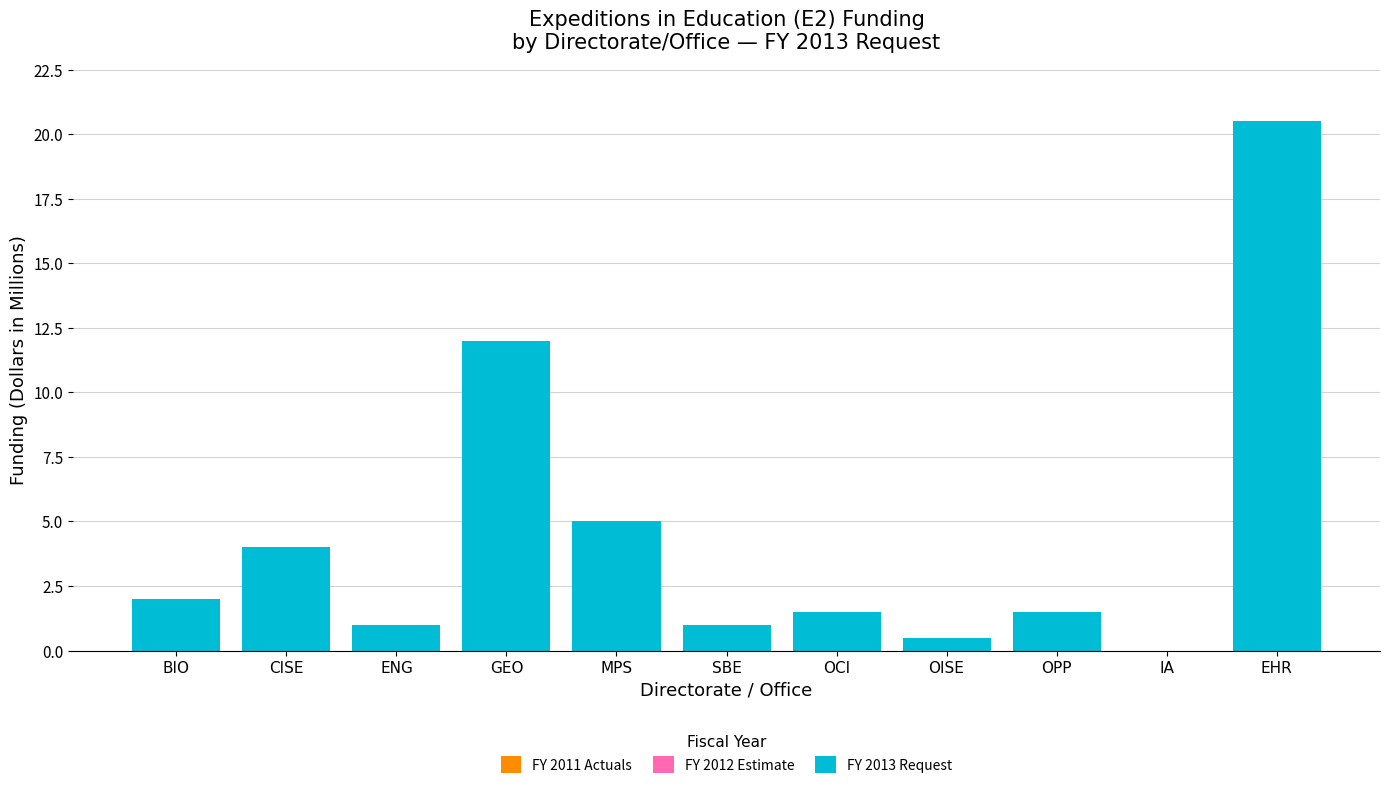

Reading left to right, transcribe all the data shown in this chart.

BIO=2.0	CISE=4.0	ENG=1.0	GEO=12.0	MPS=5.0	SBE=1.0	OCI=1.5	OISE=0.5	OPP=1.5	IA=0.0	EHR=20.5